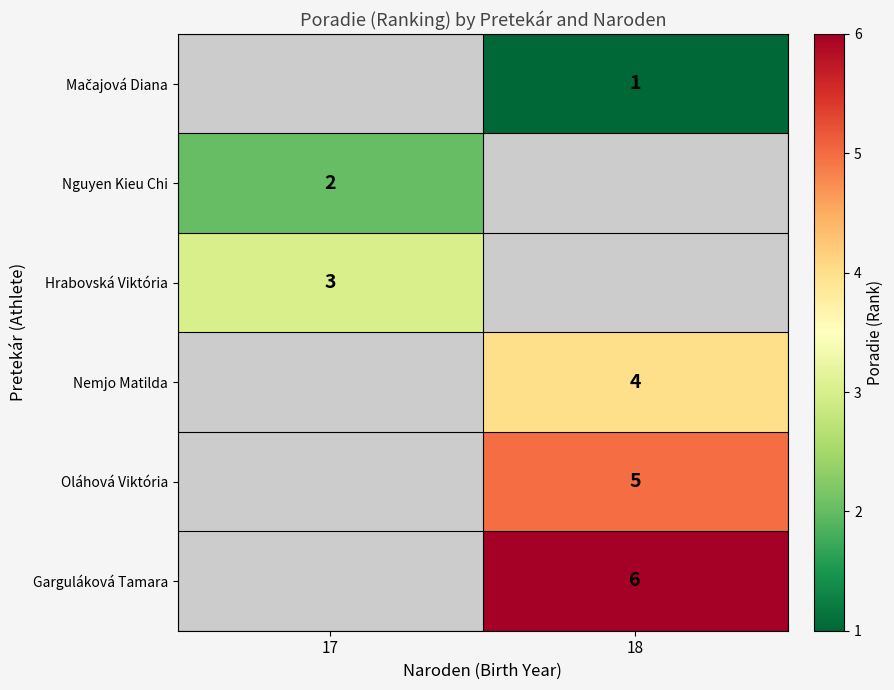

The value of Oláhová Viktória at 18 is 5. True or false?

True